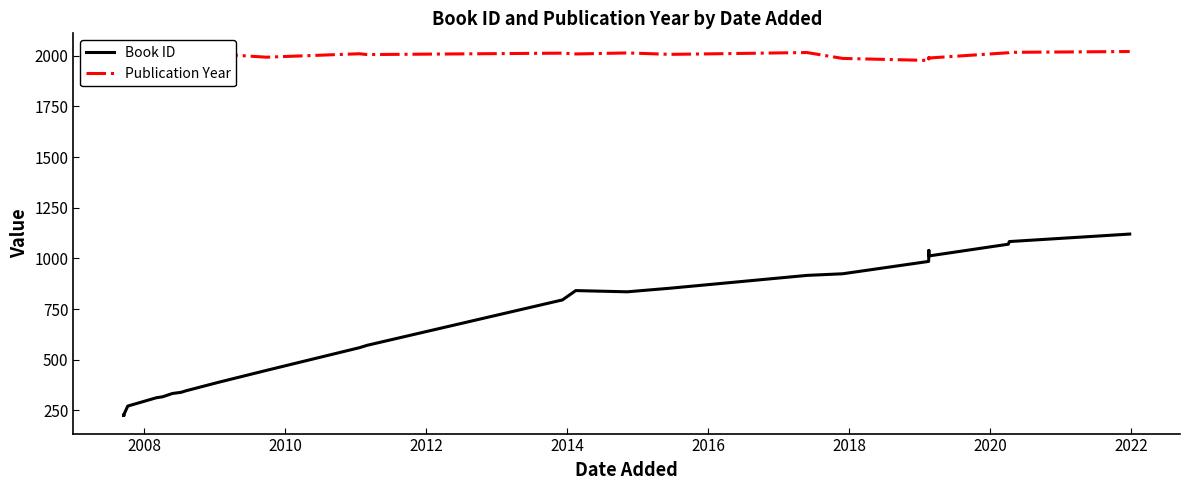

In Publication Year, how many points are lower than both neighbors (excluding endpoints)?

7